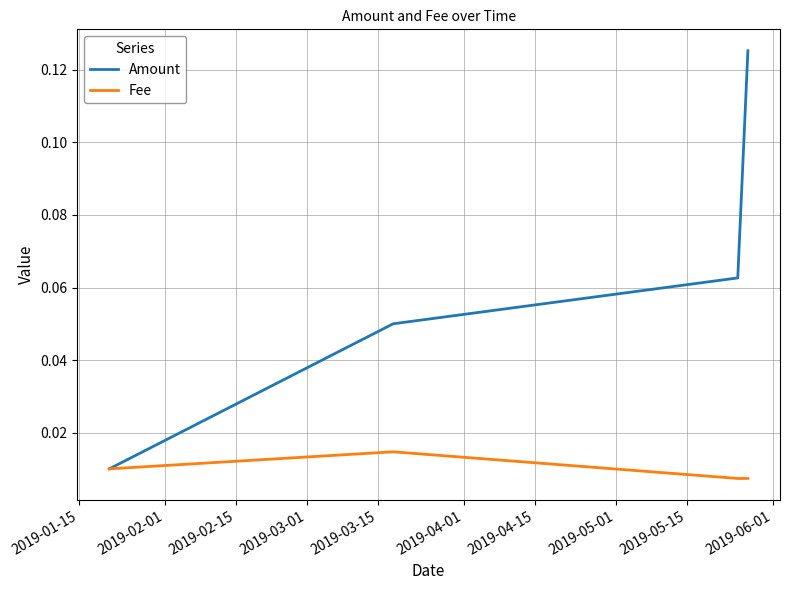

True or false: Fee and Amount intersect in this chart.

False